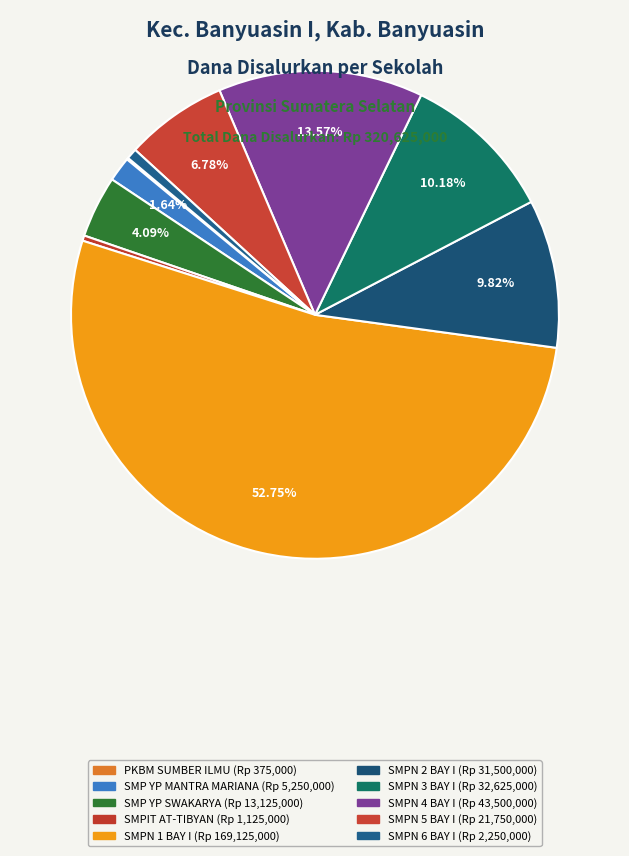

To the nearest percent, what is the difference between the largest and smallest slice percentages?

53%